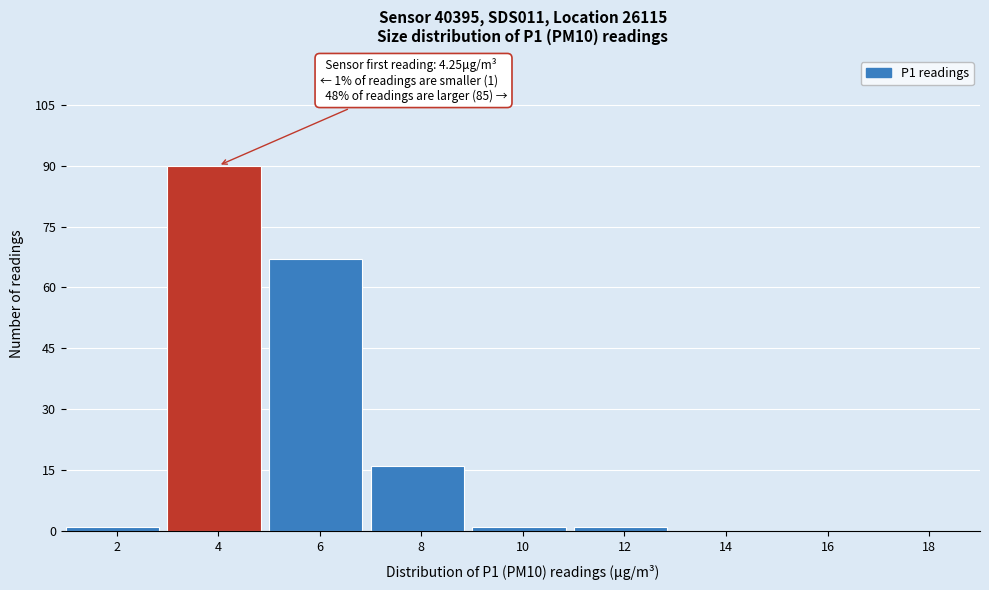

Reading right to left, list all the values displayed in this chart.

18=0	16=0	14=0	12=1	10=1	8=16	6=67	4=90	2=1